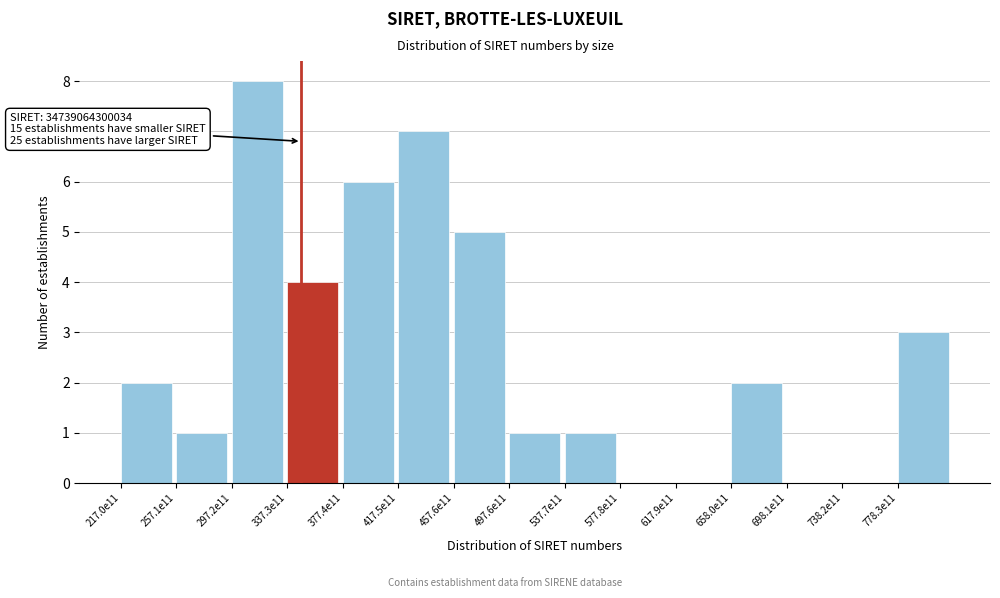

Reading left to right, extract all data points from this chart.

217.0e11=2	257.1e11=1	297.2e11=8	337.3e11=4	377.4e11=6	417.5e11=7	457.6e11=5	497.6e11=1	537.7e11=1	577.8e11=0	617.9e11=0	658.0e11=2	698.1e11=0	738.2e11=0	778.3e11=3